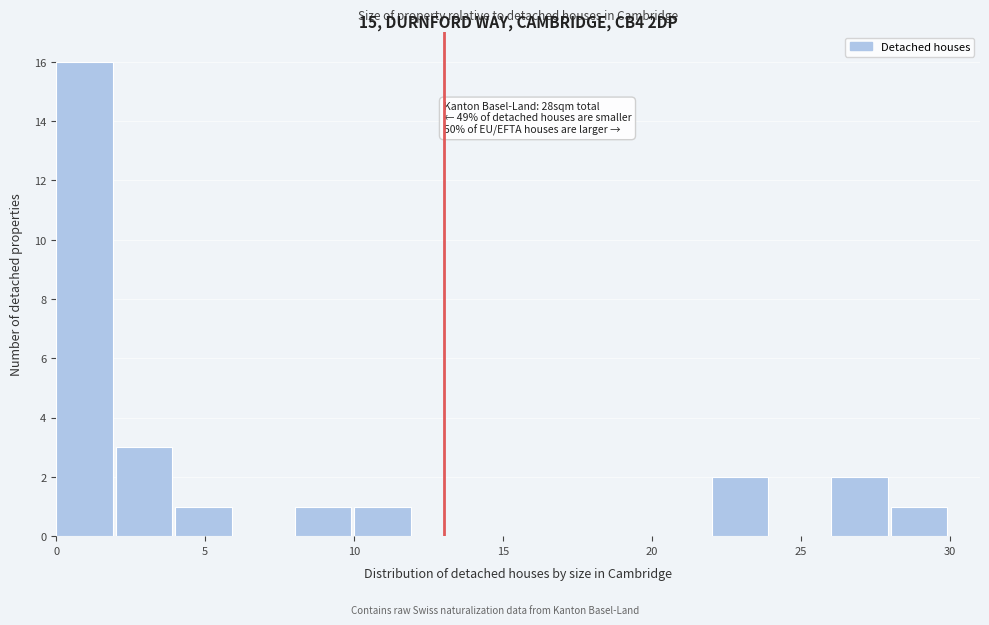

Which range on the x-axis has the tallest bar?

0 to 2